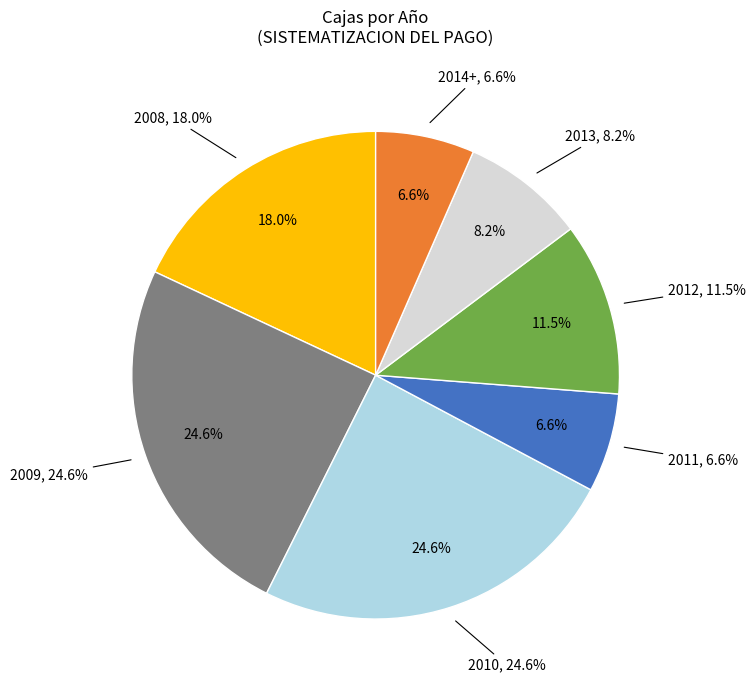

Rank the categories by value from lowest to highest.

2011, 2014+, 2013, 2012, 2008, 2009, 2010